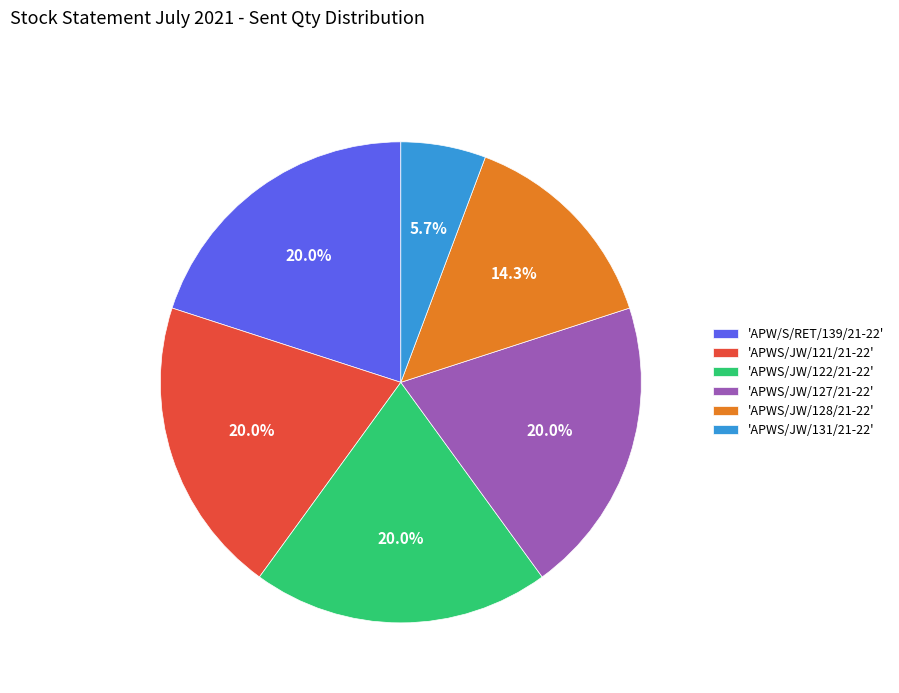

Is there a majority slice in this chart?

No